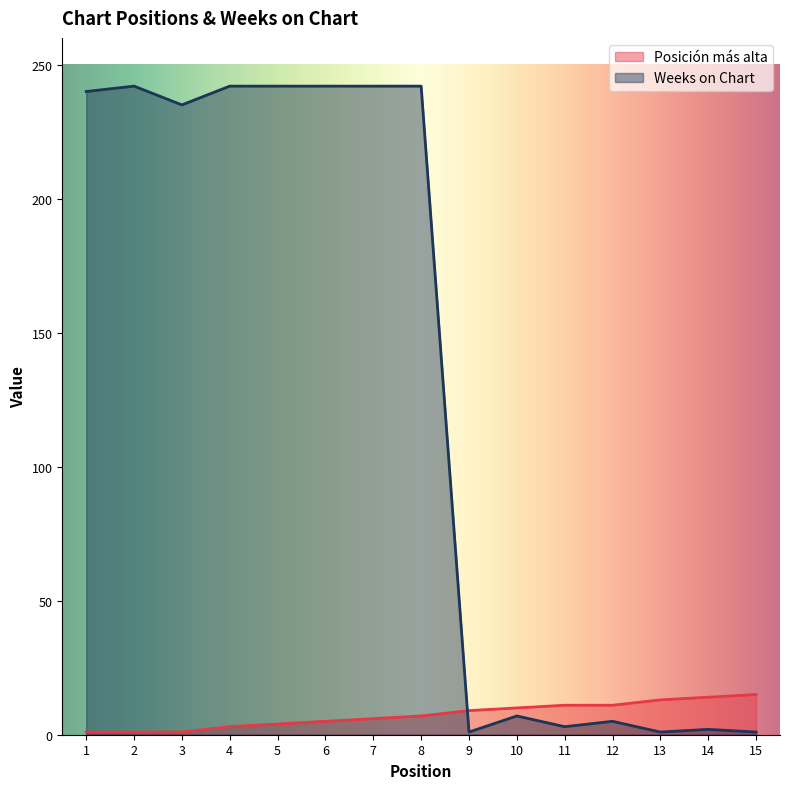

Where is Weeks on Chart nearest to the value 121?

3